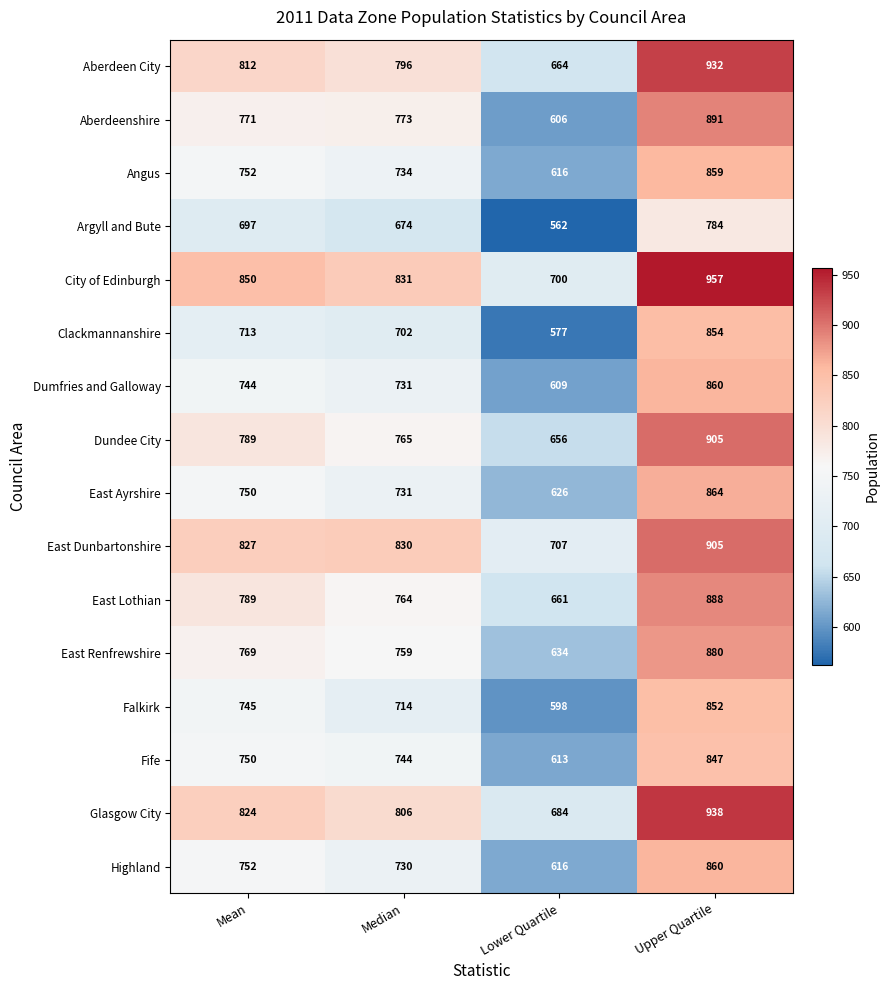

What is the spread (max minus min) of values at Mean?

153